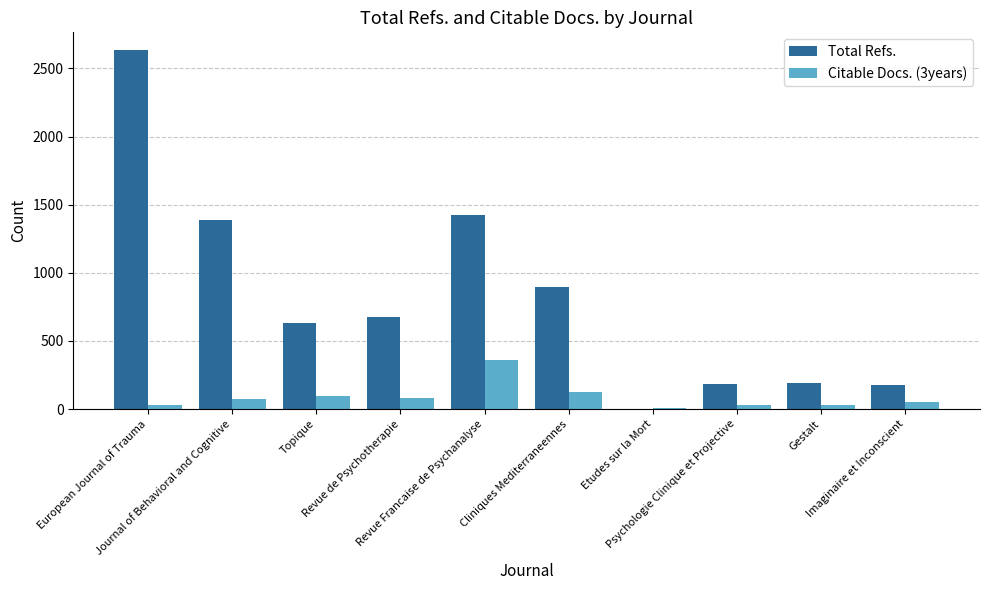

What is the greatest value displayed?

2633